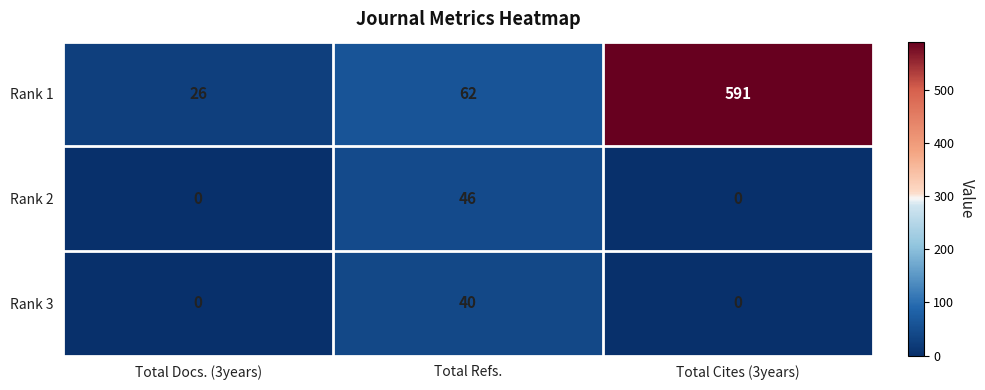

What is the greatest value displayed?

591